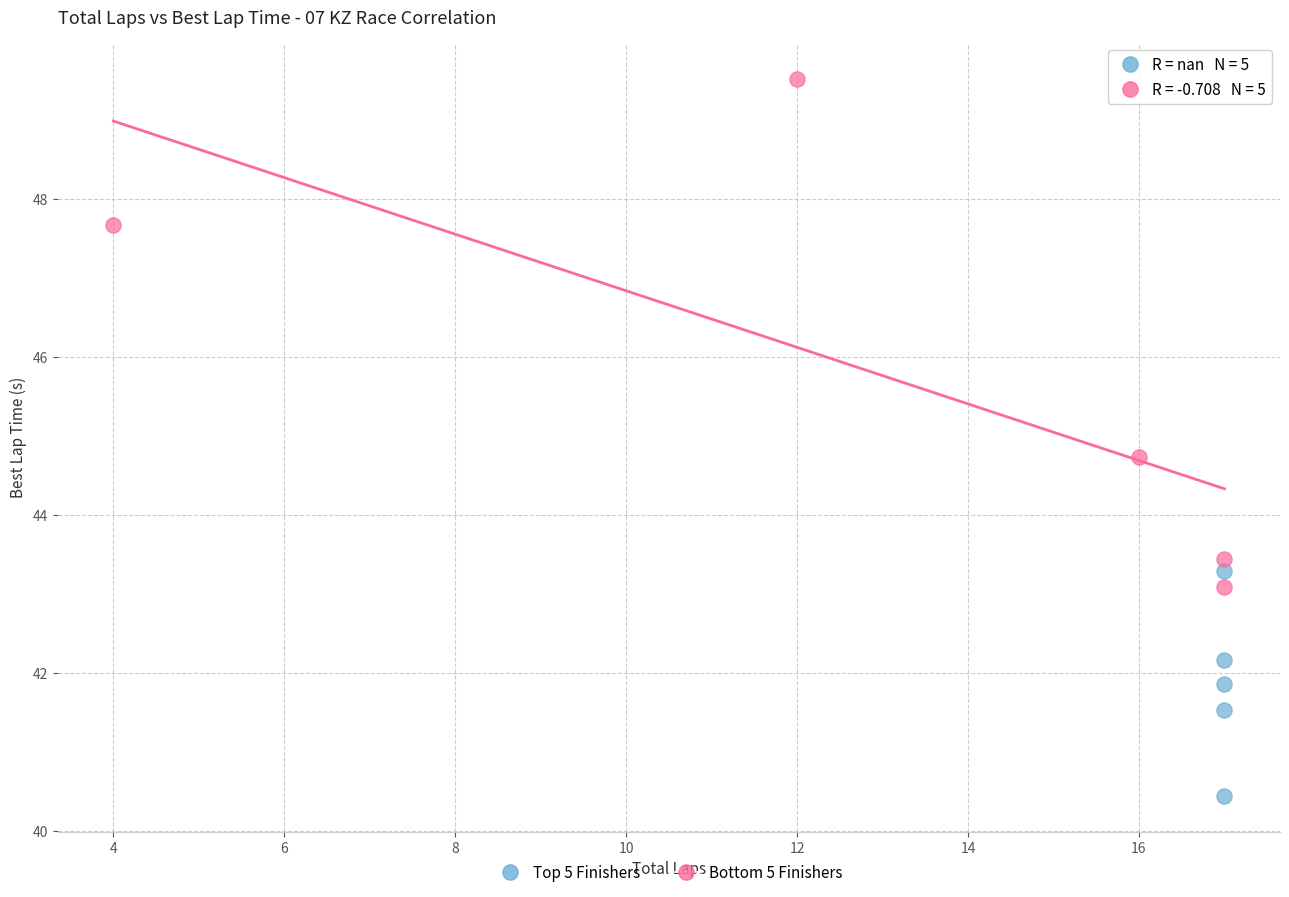

Which series has the widest spread of Y values?

Bottom 5 Finishers